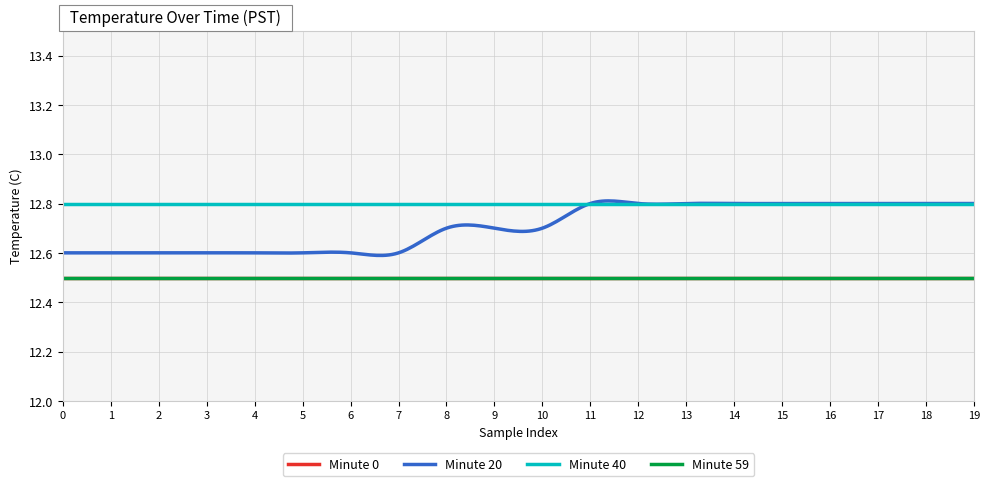

What is the value of the Minute 59 point at the 11th from the left?

12.5